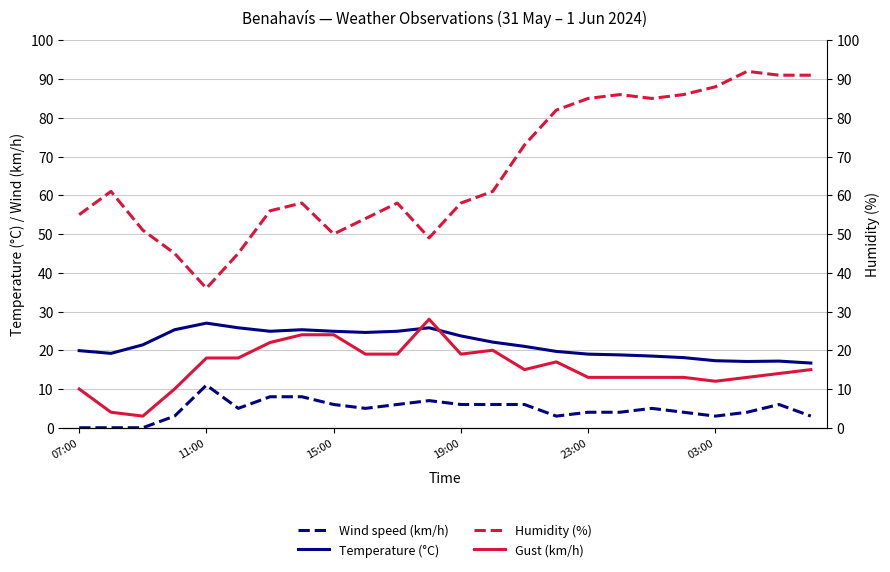

What are all the series names shown in the legend?

Temperature (°C), Wind speed (km/h), Gust (km/h), Humidity (%)